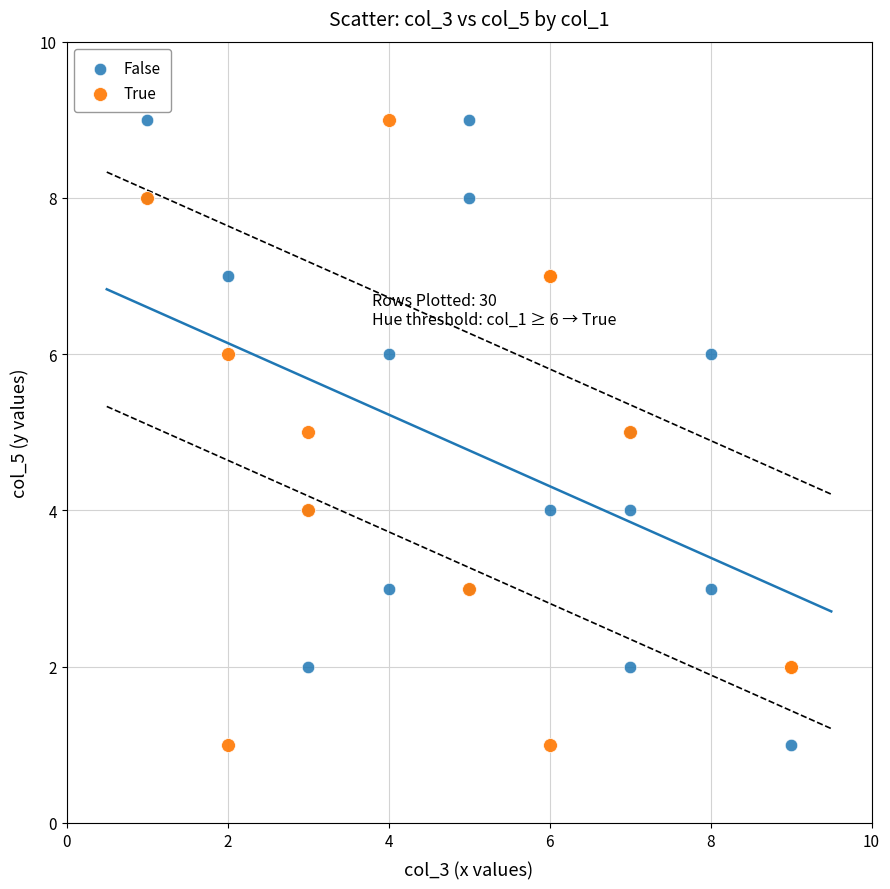

What are all the series names shown in the legend?

False, True